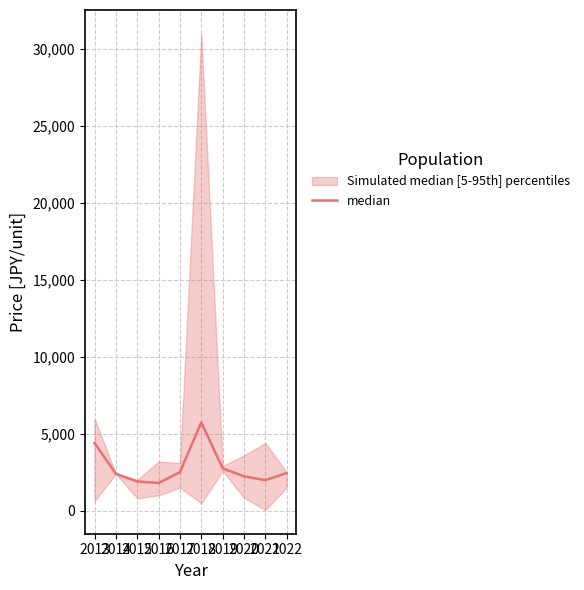

What is the value of the 10th point from the left?

2450